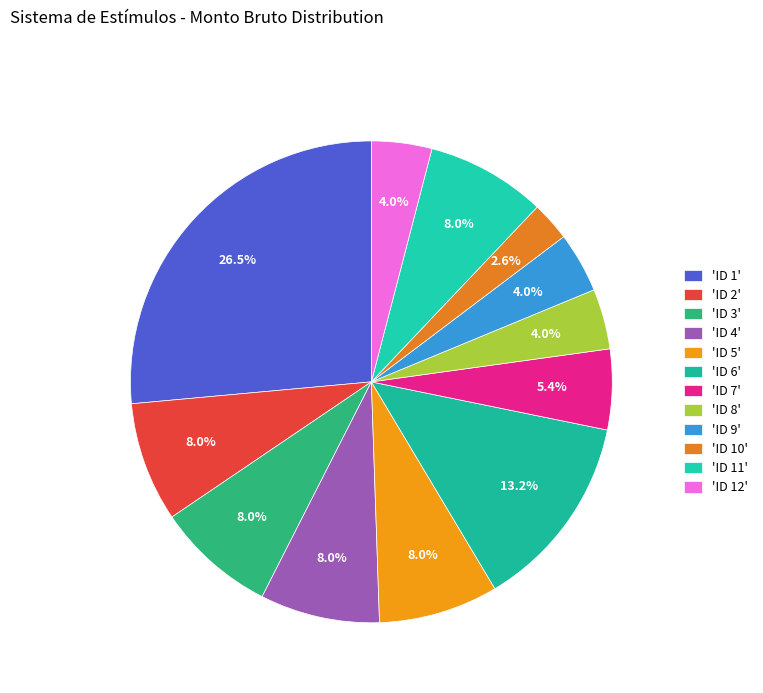

How many slices are in this pie chart?

12